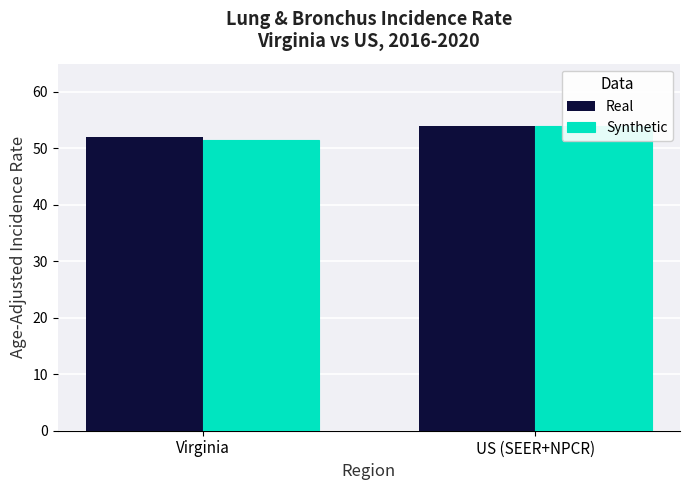

How many groups of bars are there?

2